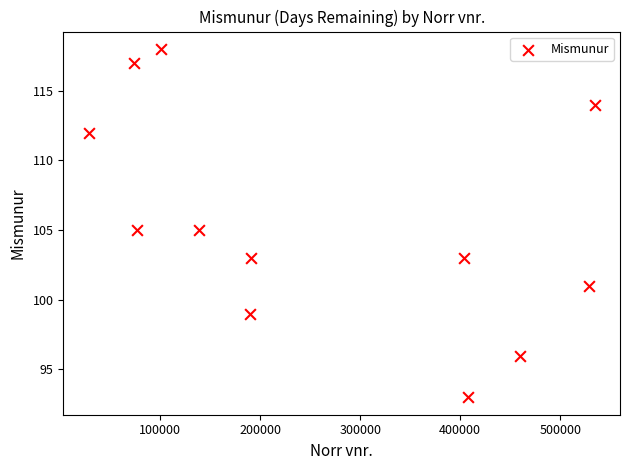

What is the range of X values (max minus min)?

506248